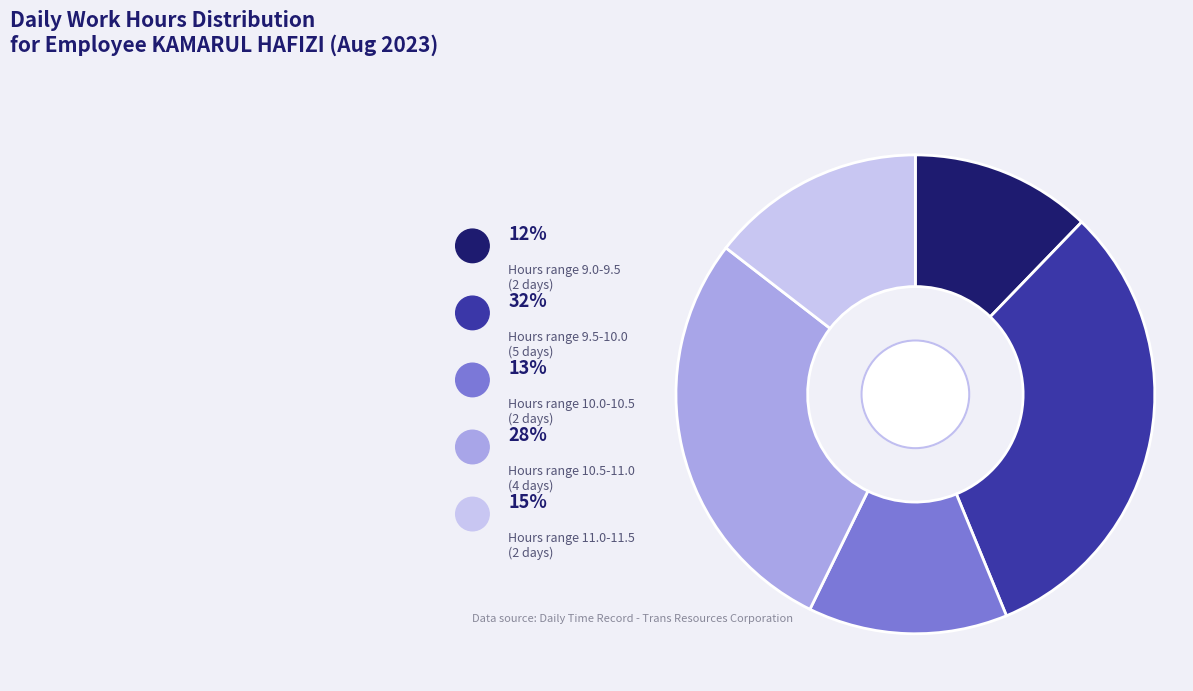

Does any single category account for the majority?

No